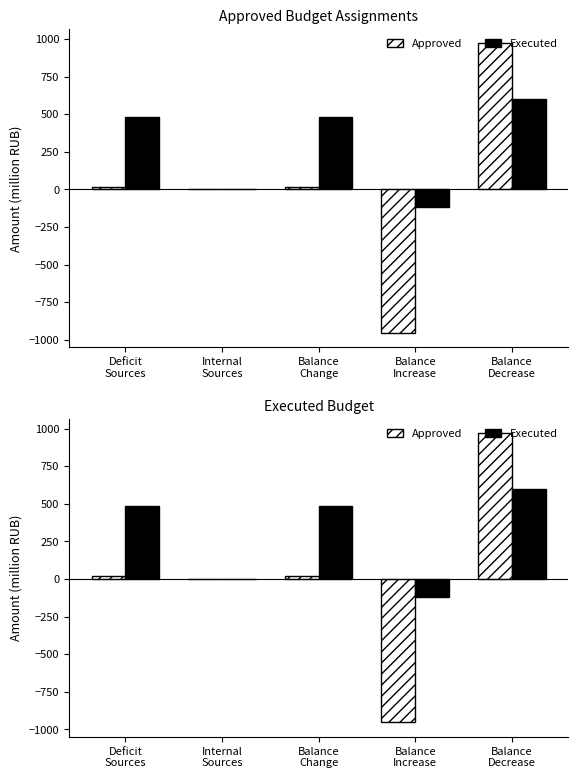

How many groups of bars are there?

5